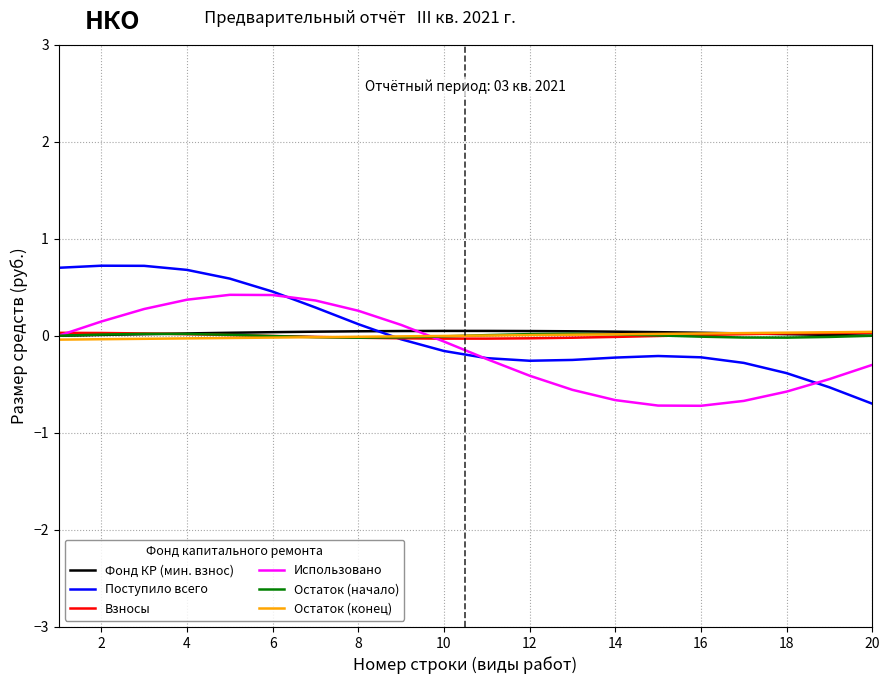

What are all the series names shown in the legend?

Фонд КР (мин. взнос), Поступило всего, Взносы, Использовано, Остаток (начало), Остаток (конец)